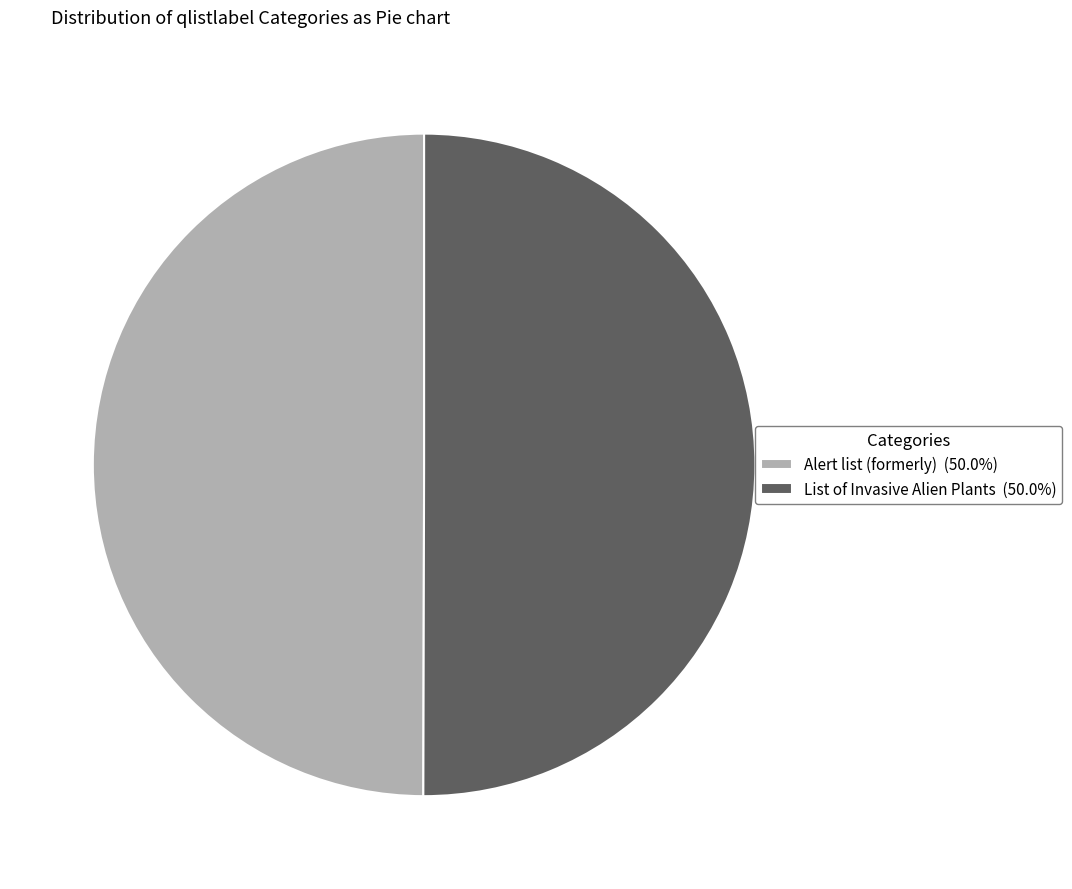

What is the ratio of the value at Alert list (formerly) to the value at List of Invasive Alien Plants?

1.0